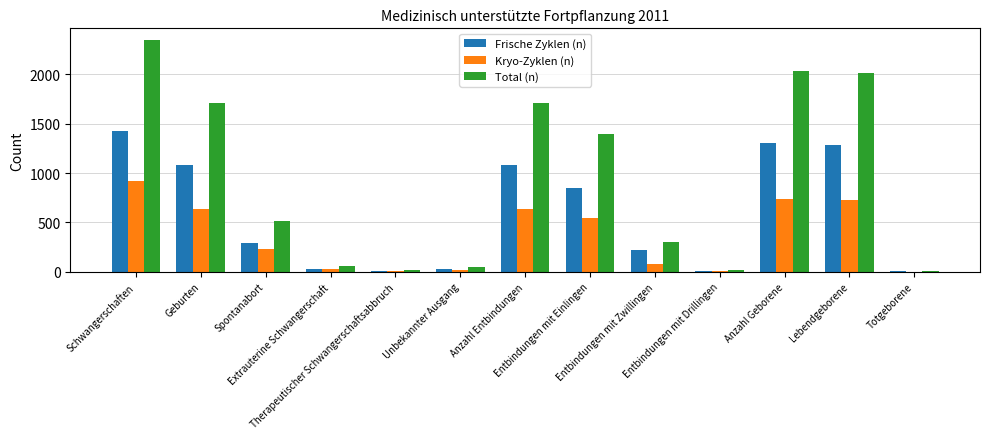

Between Spontanabort and Totgeborene, which series saw the biggest shift?

Total (n)